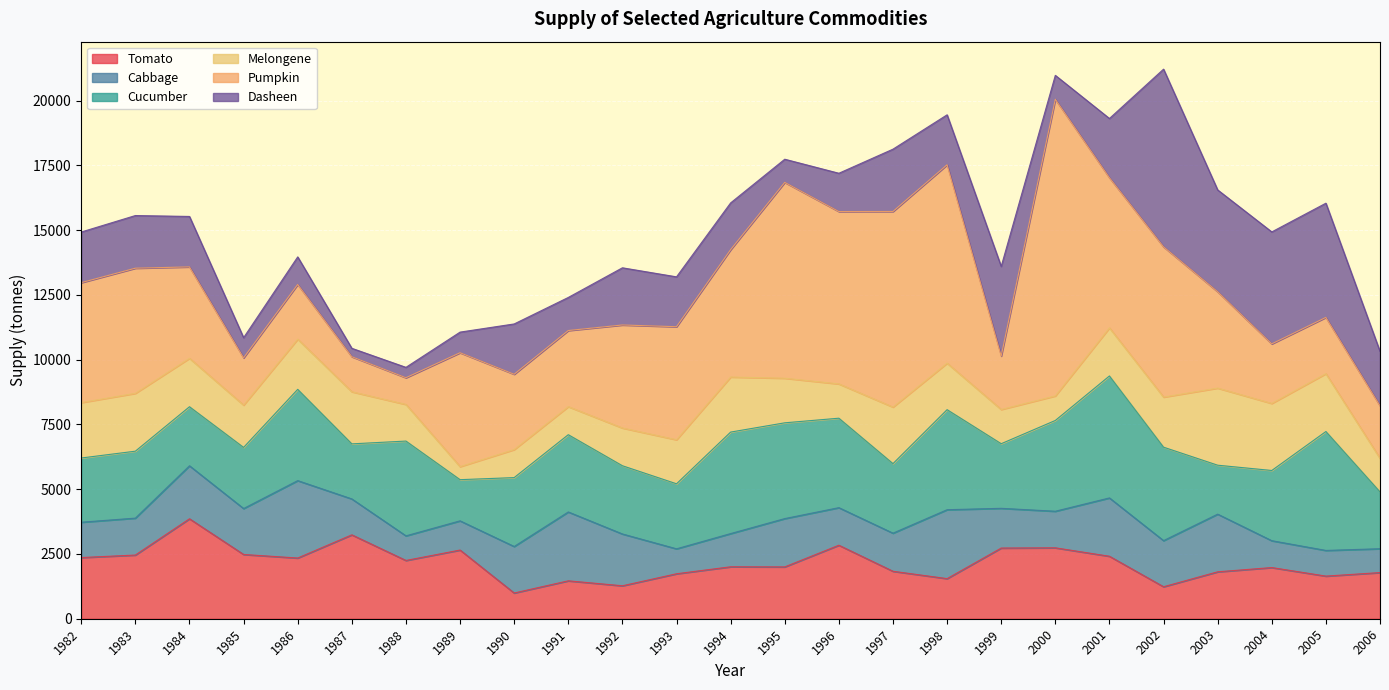

What is the difference between the Pumpkin values at 1987 and 1988?

322.0